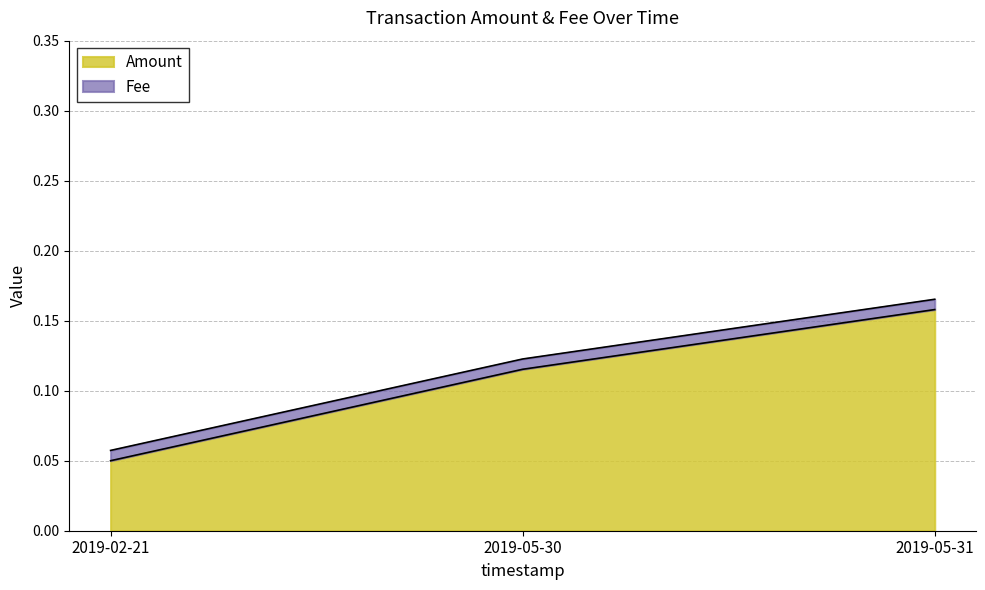

Does the chart display data point markers on the line(s)?

No